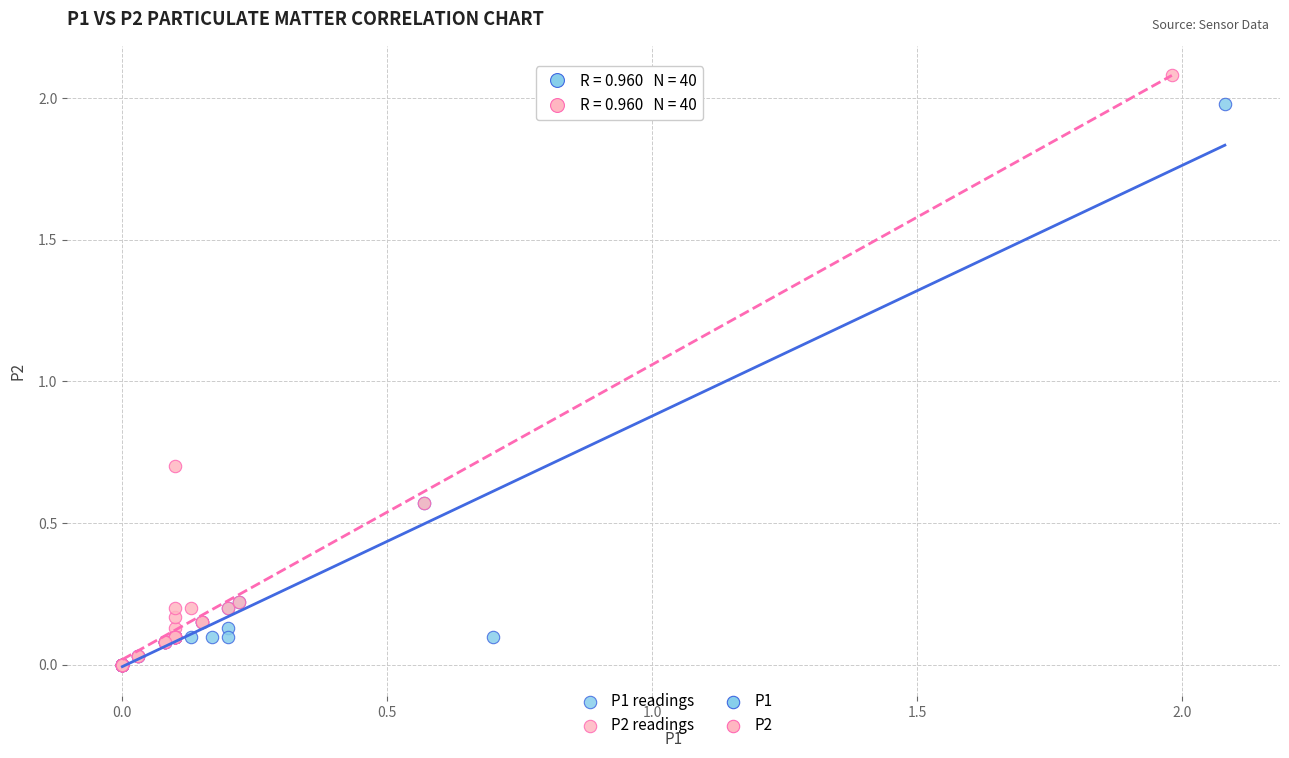

Which series reaches the maximum Y coordinate?

P2 readings